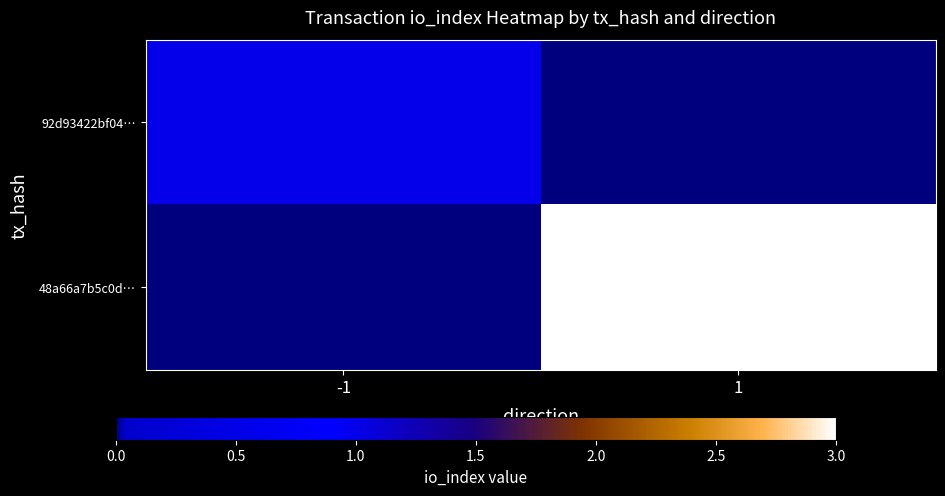

Which series changed the most between -1 and 1?

48a66a7b5c0d…